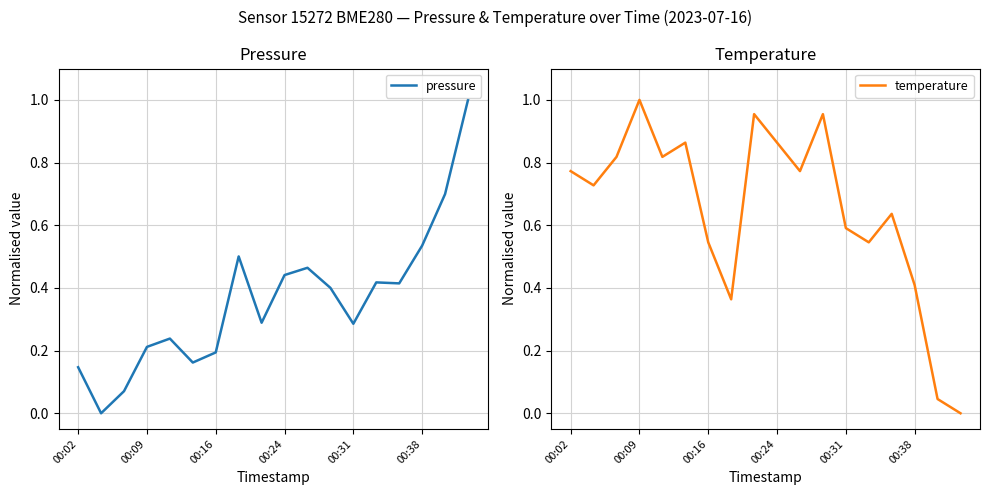

Reading left to right, extract all data points from this chart.

pressure: 0.1	0.0	0.1	0.2	0.2	0.2	0.2	0.5	0.3	0.4	0.5	0.4	0.3	0.4	0.4	0.5	0.7	1.0
temperature: 0.8	0.7	0.8	1.0	0.8	0.9	0.5	0.4	1.0	0.9	0.8	1.0	0.6	0.5	0.6	0.4	0.0	0.0